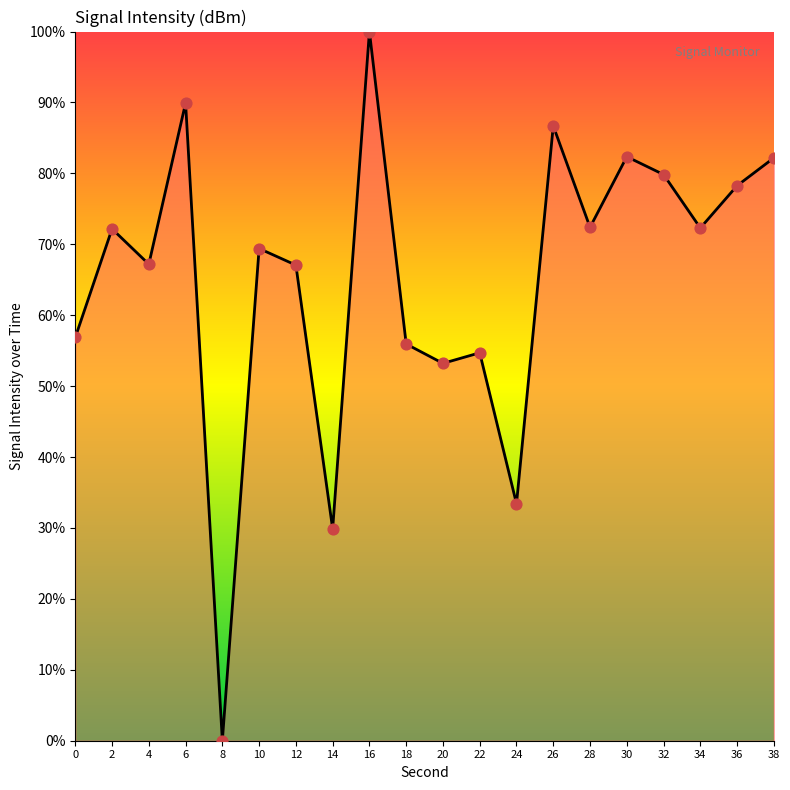

What is the ratio of the value at 18 to the value at 4?

0.8